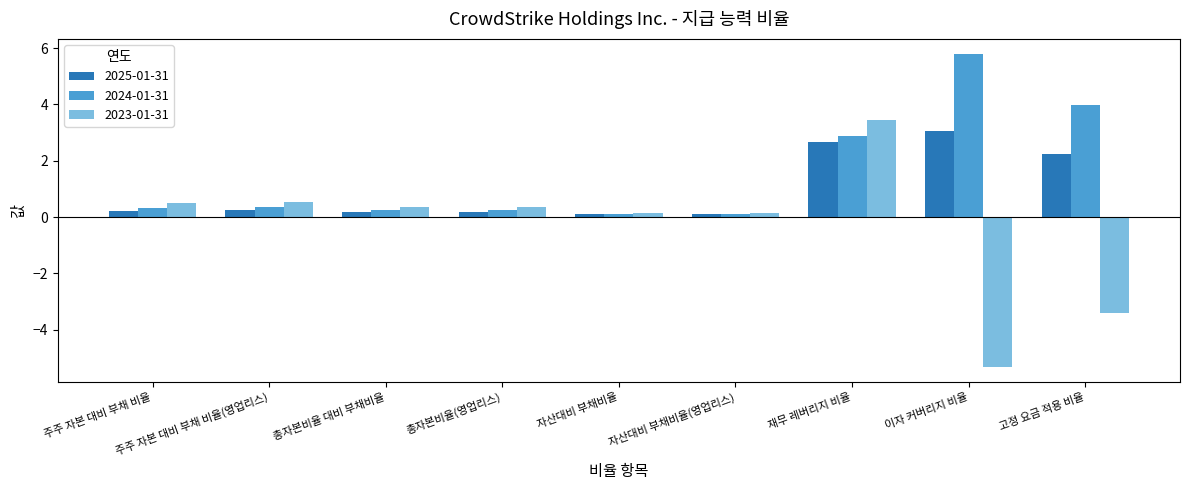

What are all the series names shown in the legend?

2025-01-31, 2024-01-31, 2023-01-31